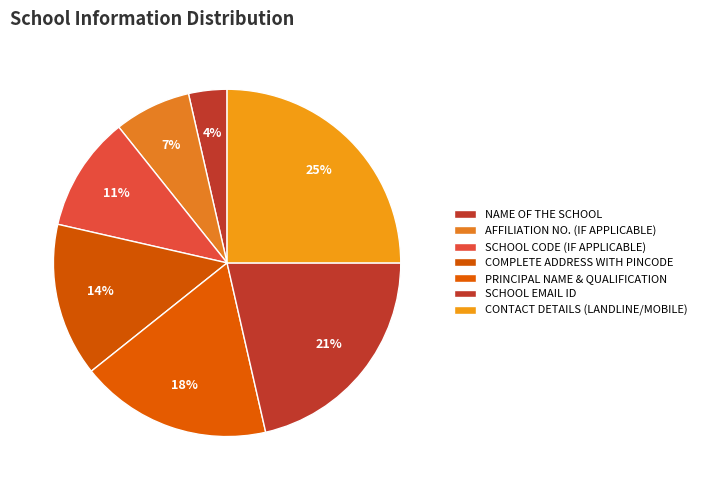

Is there a majority slice in this chart?

No